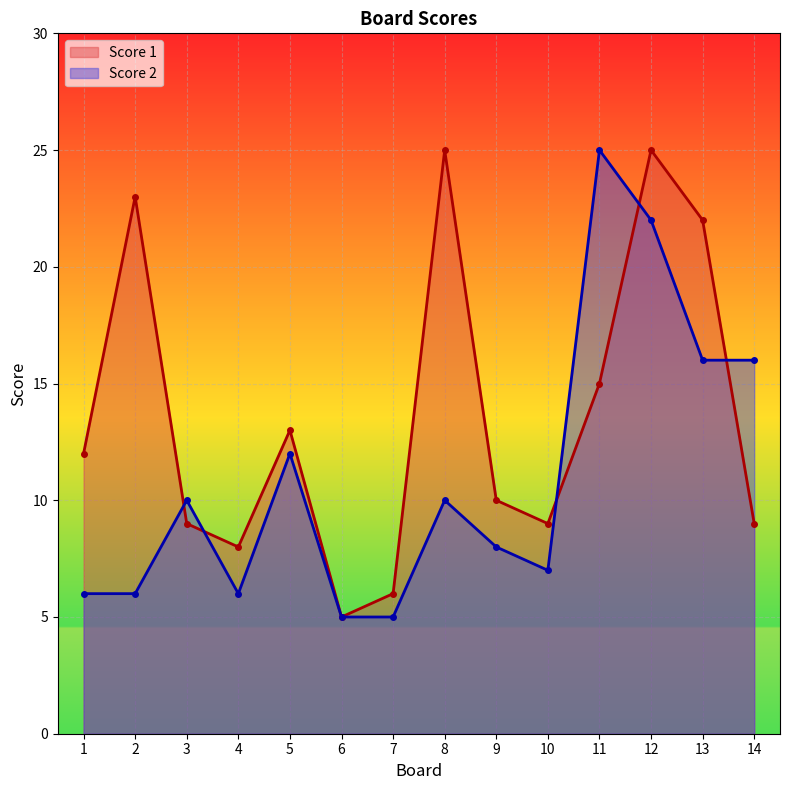

Which series has the widest spread of values?

Score 1